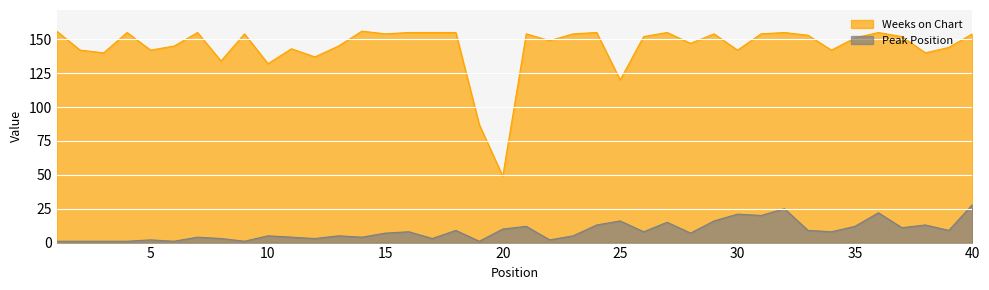

Is the value of Peak Position at 10 greater than the value of Weeks on Chart at 16?

No